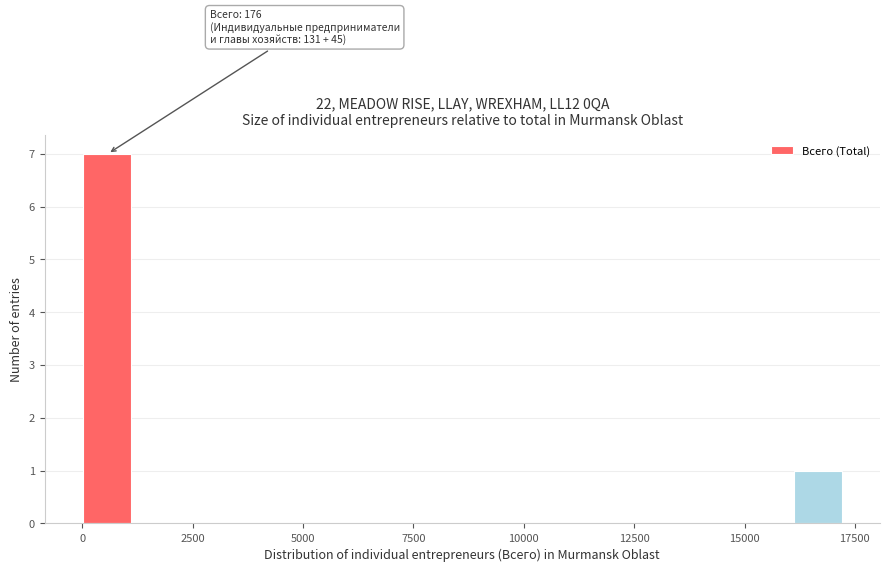

Around what value on the x-axis is the tallest bar? Give the approximate position of its centre, as read against the axis.

500